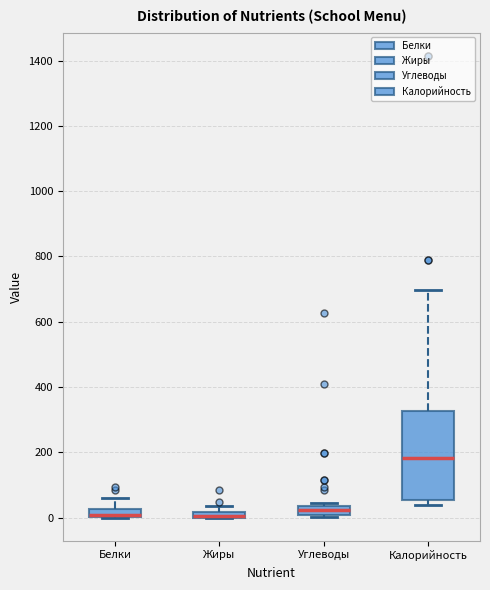

Comparing the boxes themselves (not the whiskers), which one is the tallest?

Калорийность